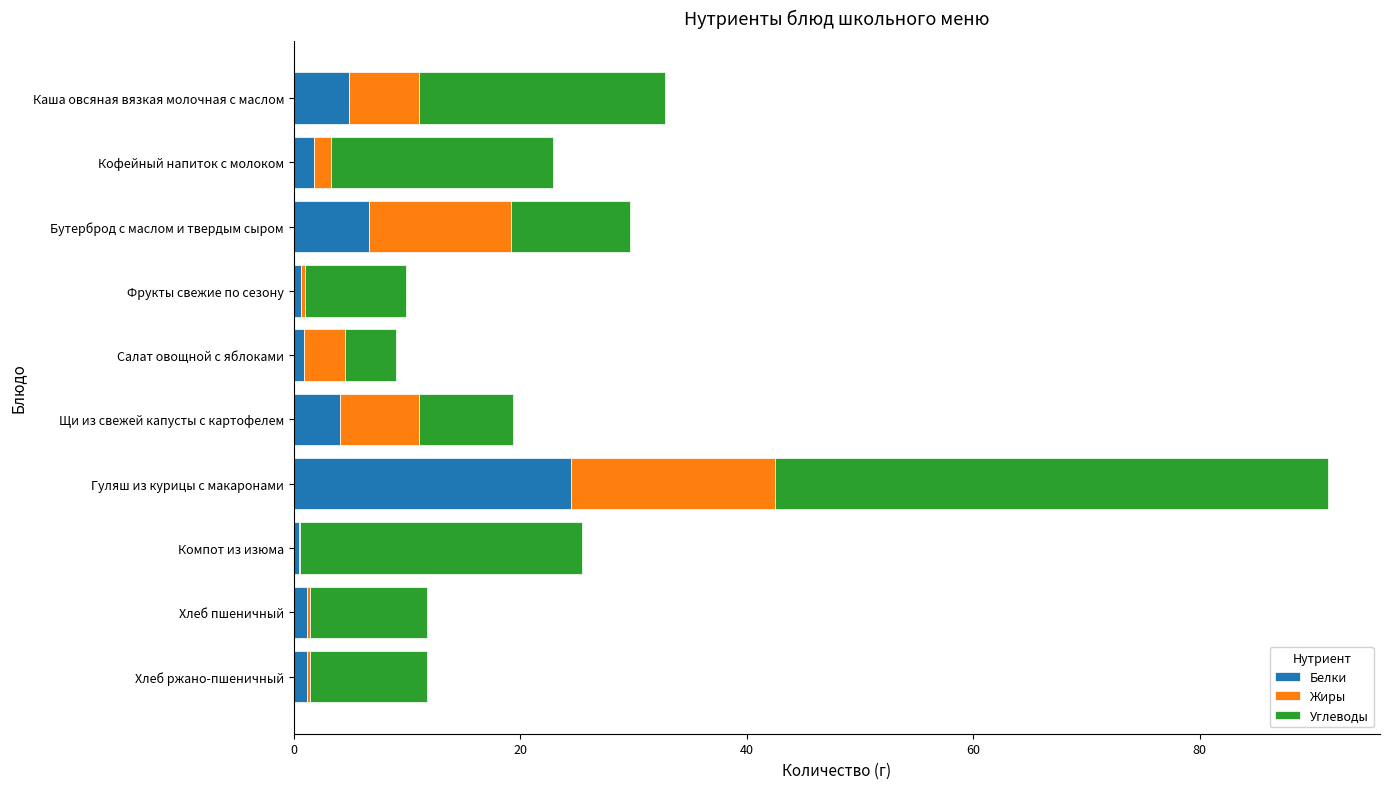

At which category is the sum across all series the highest?

Гуляш из курицы с макаронами